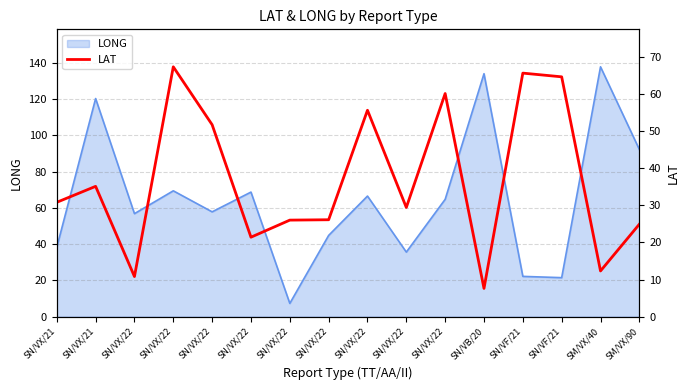

How many lines are shown in the chart?

1